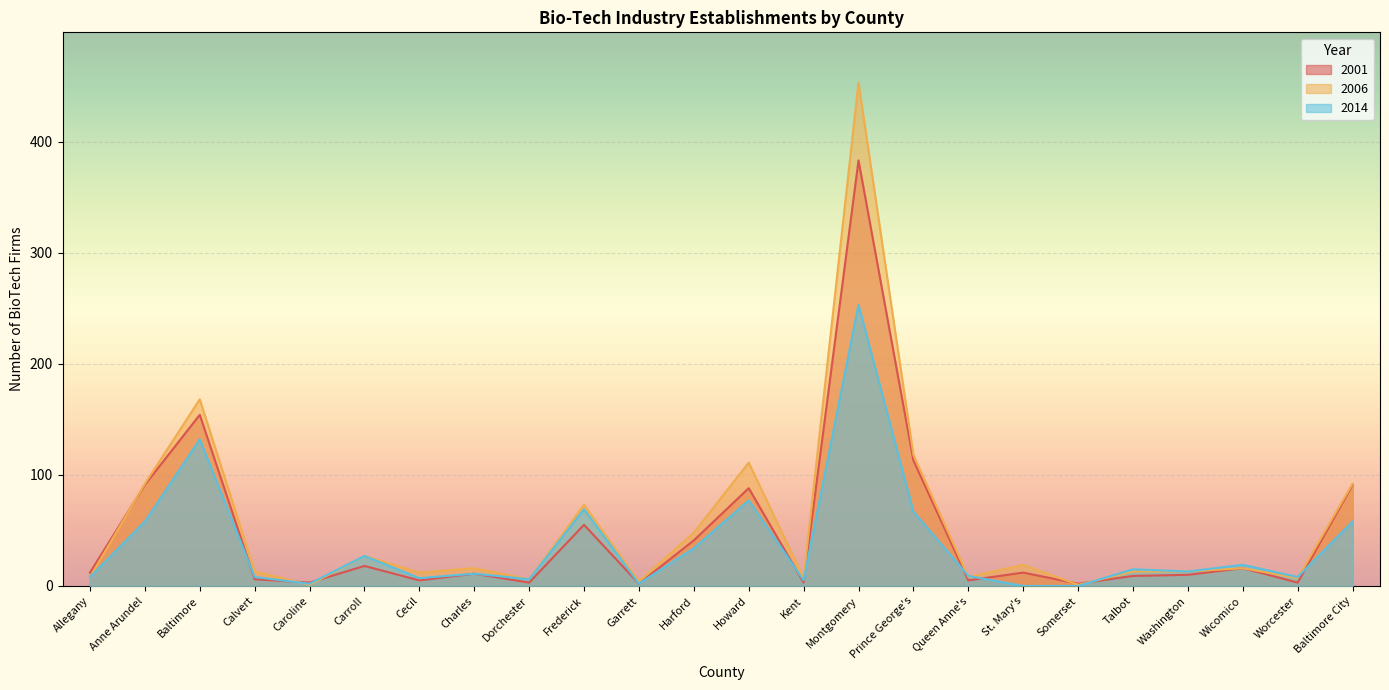

Is the value of 2001 at Prince George's greater than the value of 2006 at Baltimore City?

Yes